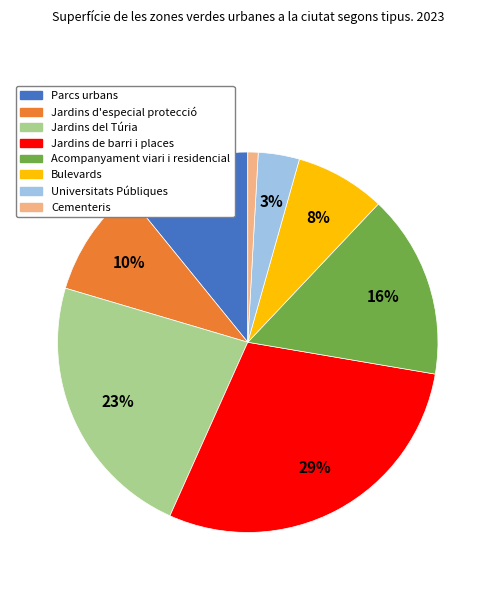

To the nearest percent, what percentage of the pie is Jardins de barri i places?

29%